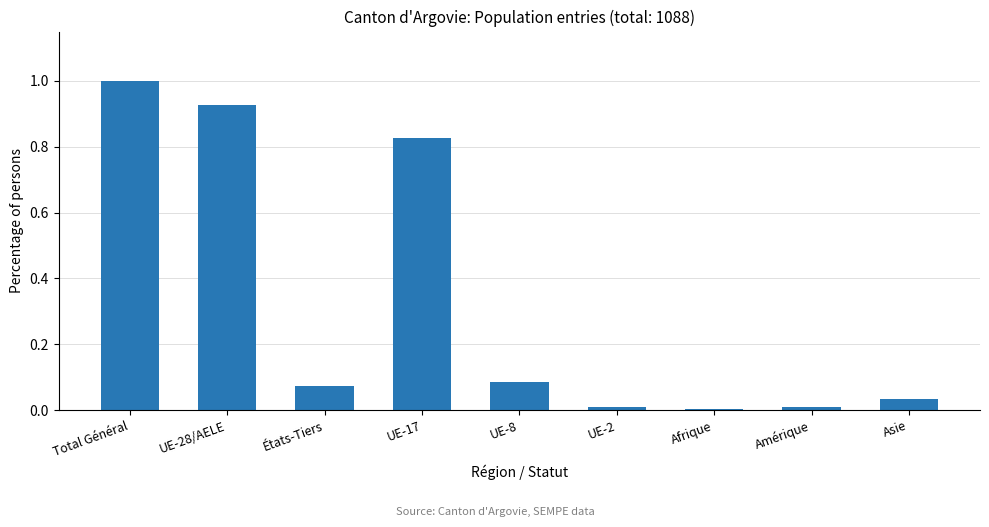

What is the change in value from UE-28/AELE to Afrique?

-0.9